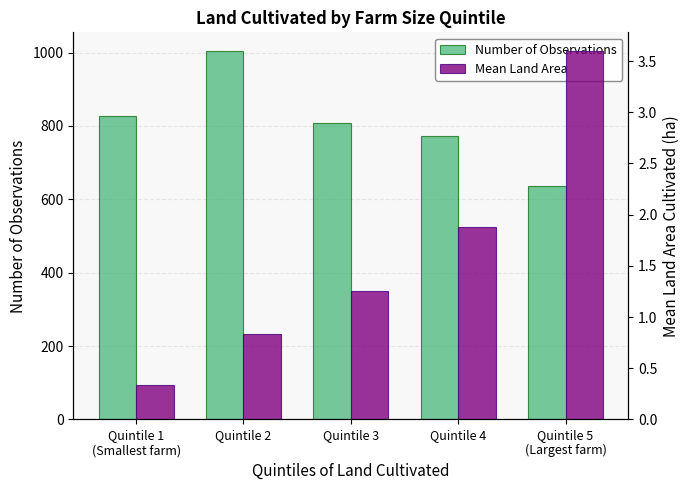

What is the highest value of the Number of Observations series?

1005.0